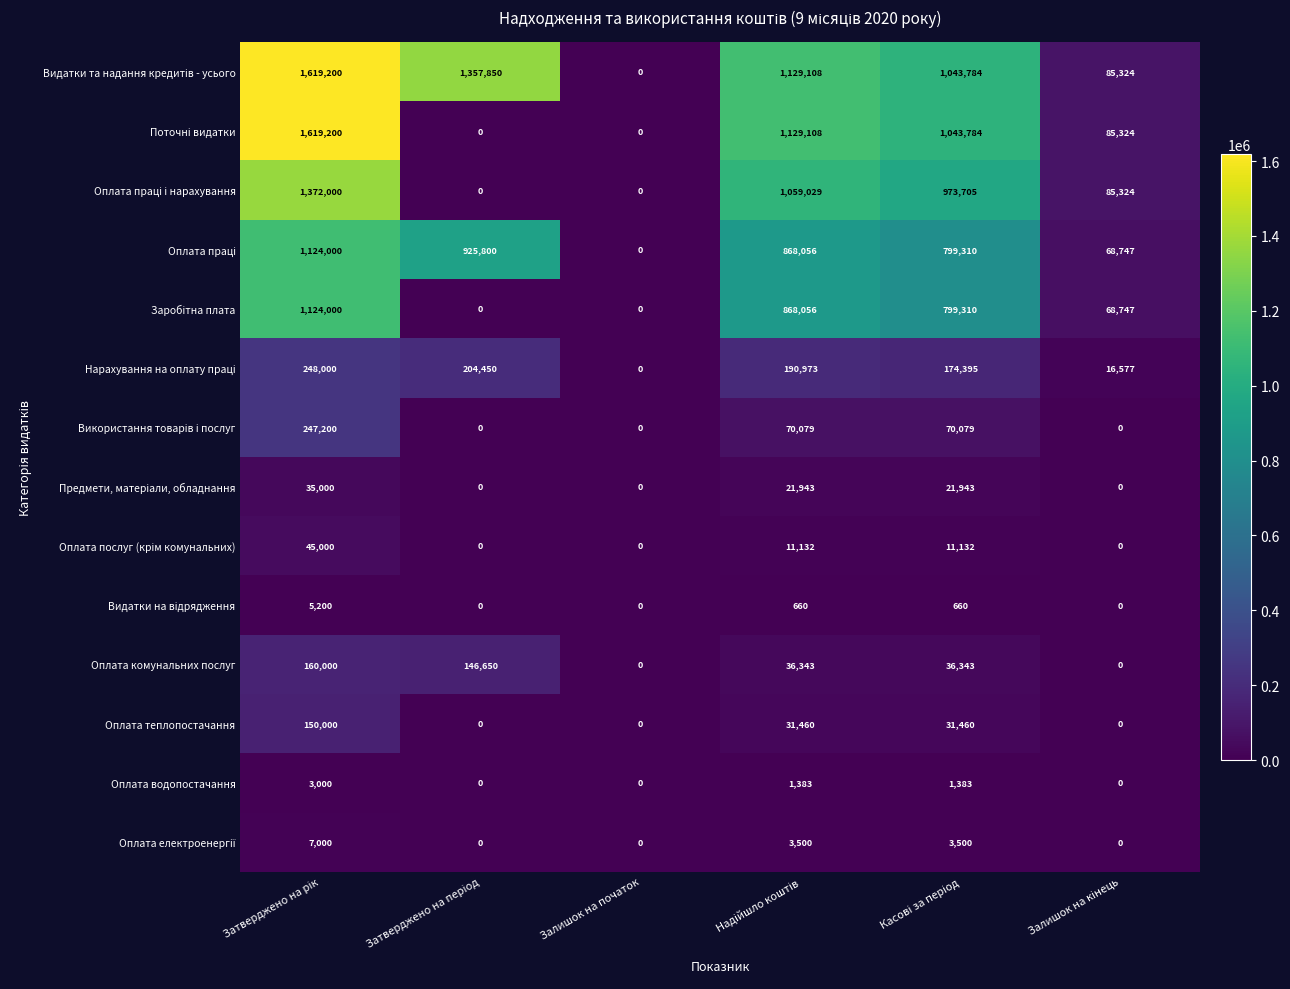

At how many categories does at least one series exceed 472651?

4